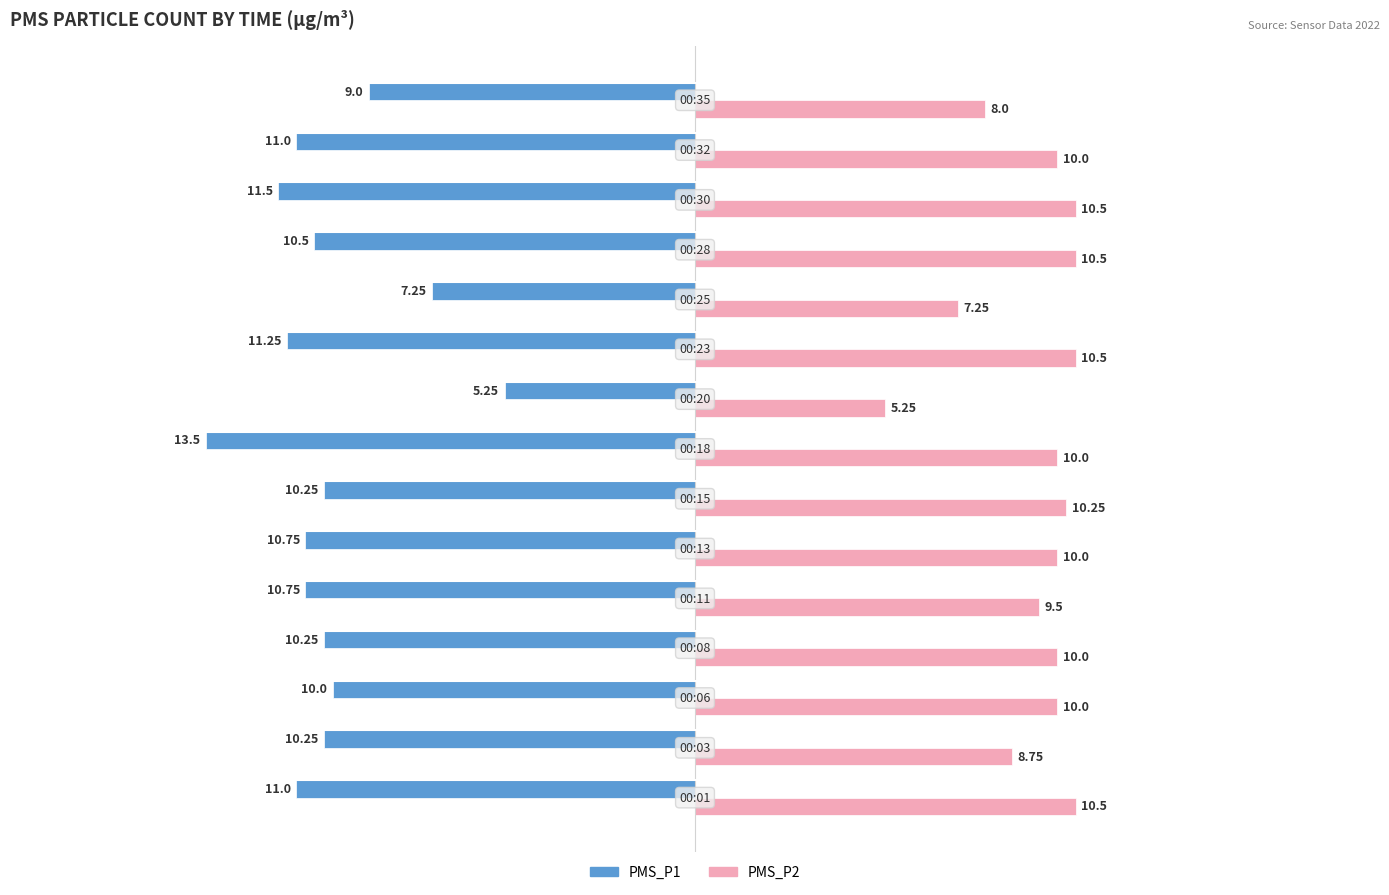

What is the average value of the PMS_P1 series?

-10.2